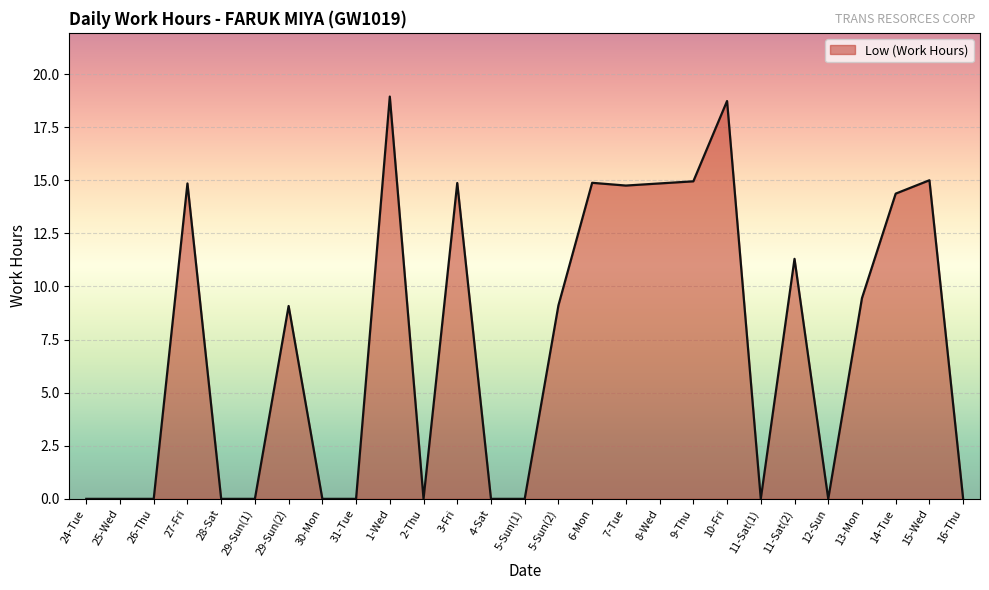

Does the chart have visible grid lines?

Yes